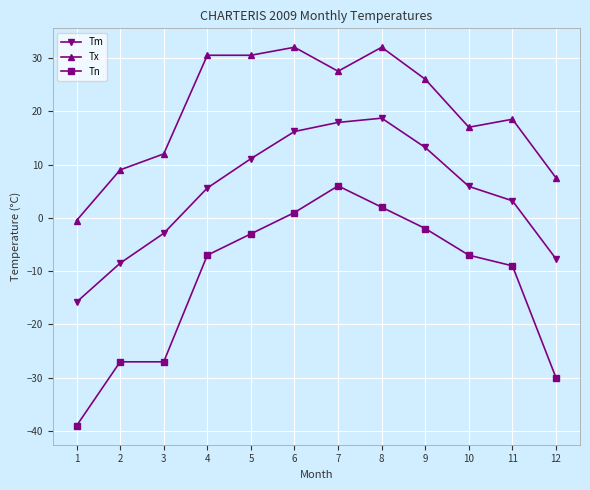

True or false: Tm has more than 0 interior local peaks.

True